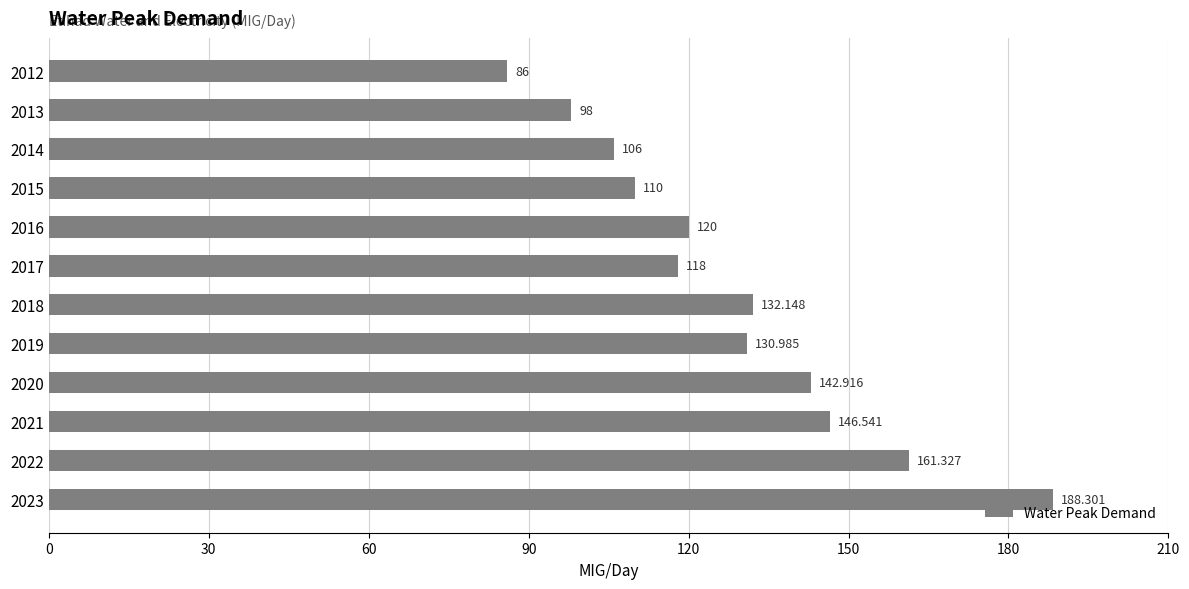

What is the average value?

128.4